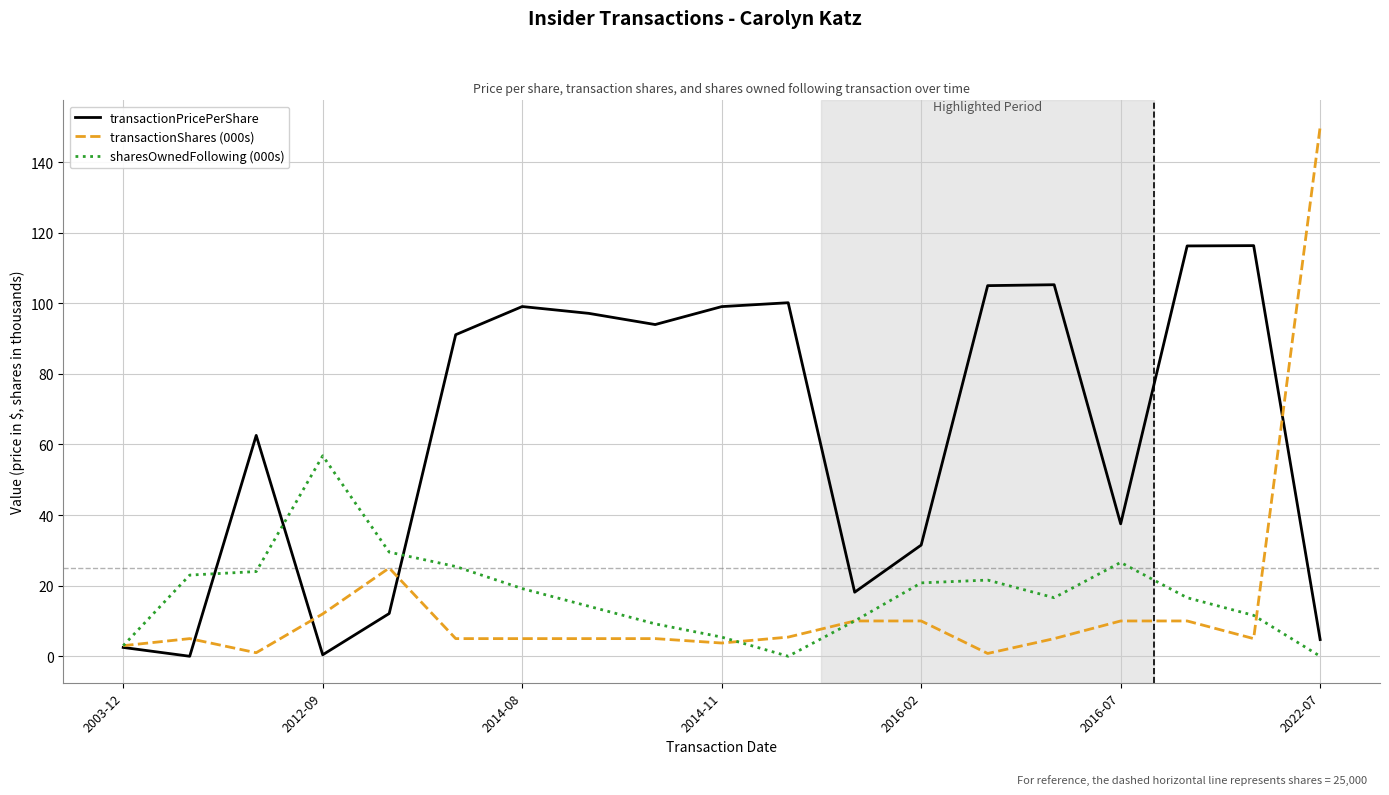

What is the difference between the maximum and minimum values in the transactionPricePerShare series?

116.3